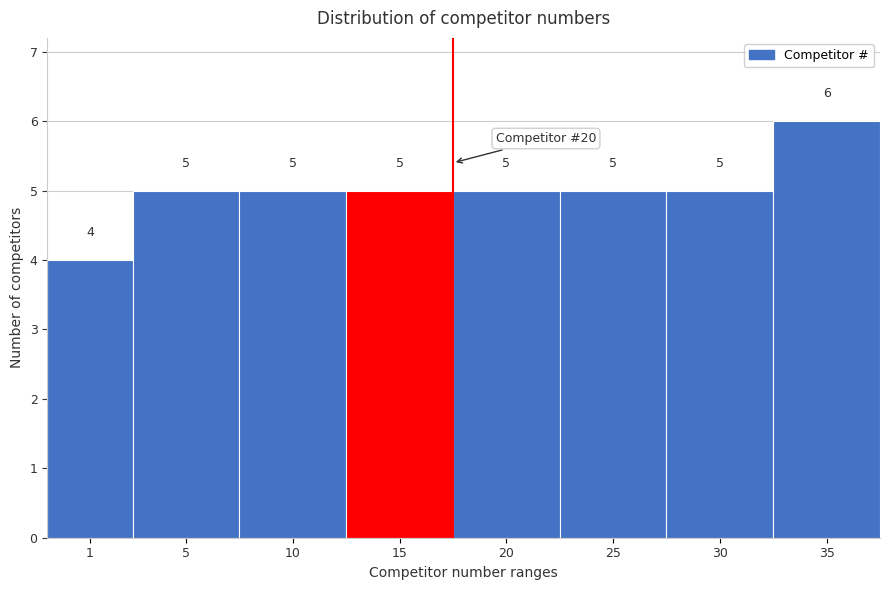

Reading right to left, list all the values displayed in this chart.

35=6	30=5	25=5	20=5	15=5	10=5	5=5	1=4